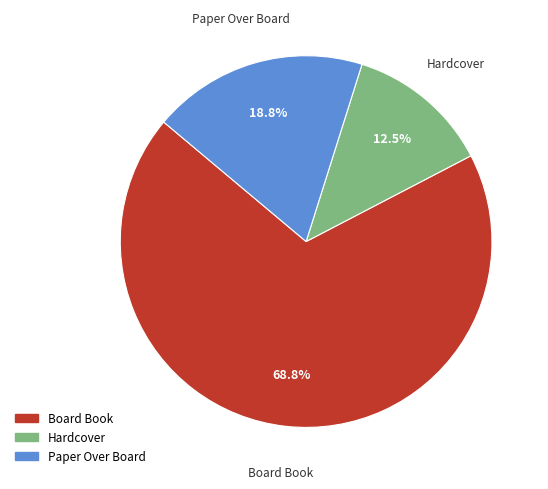

To the nearest percent, what is the average slice percentage?

33%